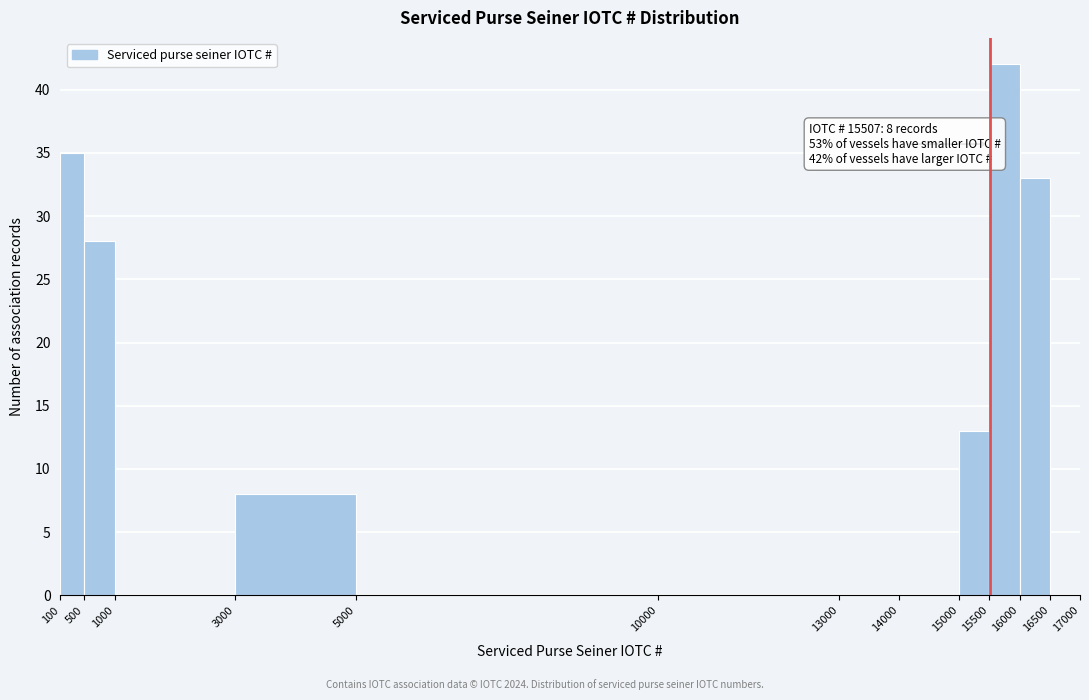

Over which range of the x-axis is the bar tallest?

15500 to 16000